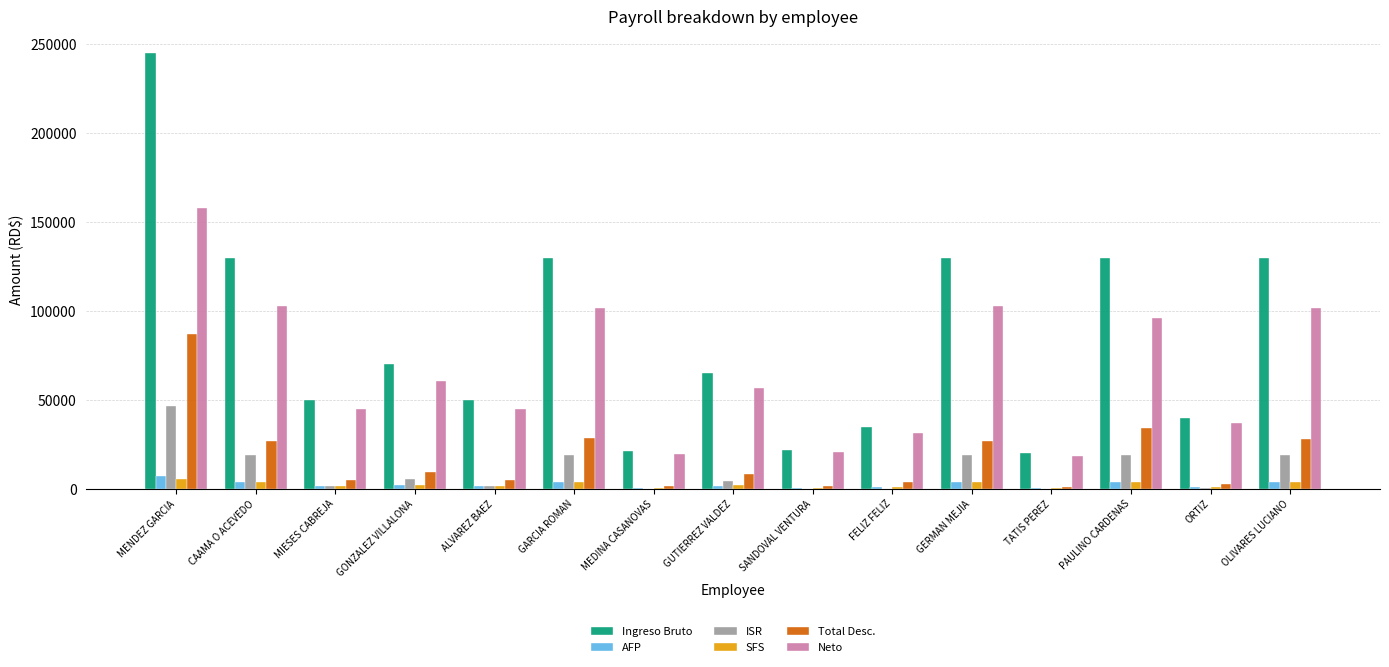

What is the sum of all AFP values?

36391.6